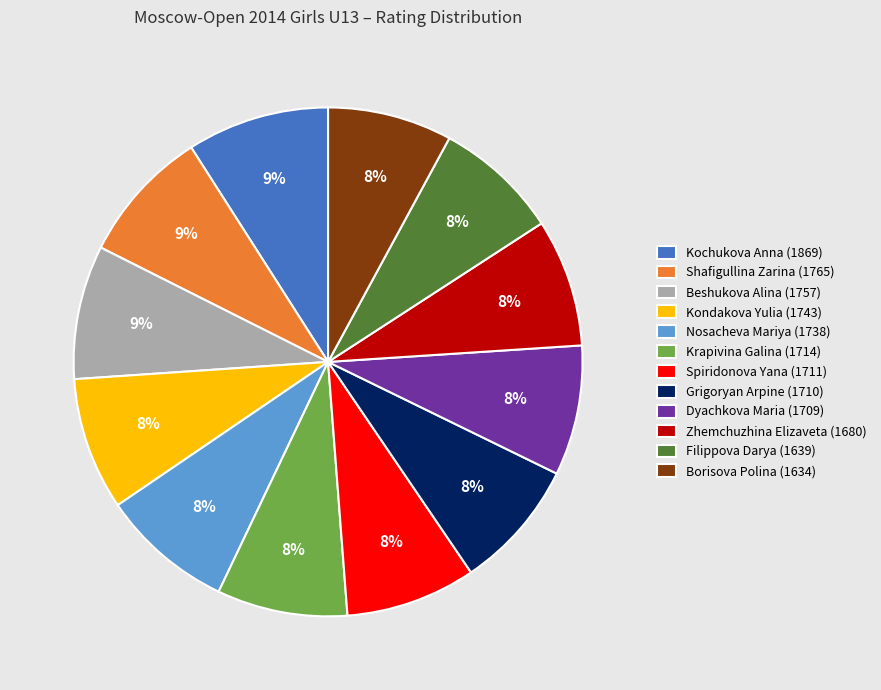

What percentage is the Kondakova Yulia (1743) slice, to the nearest percent?

8%